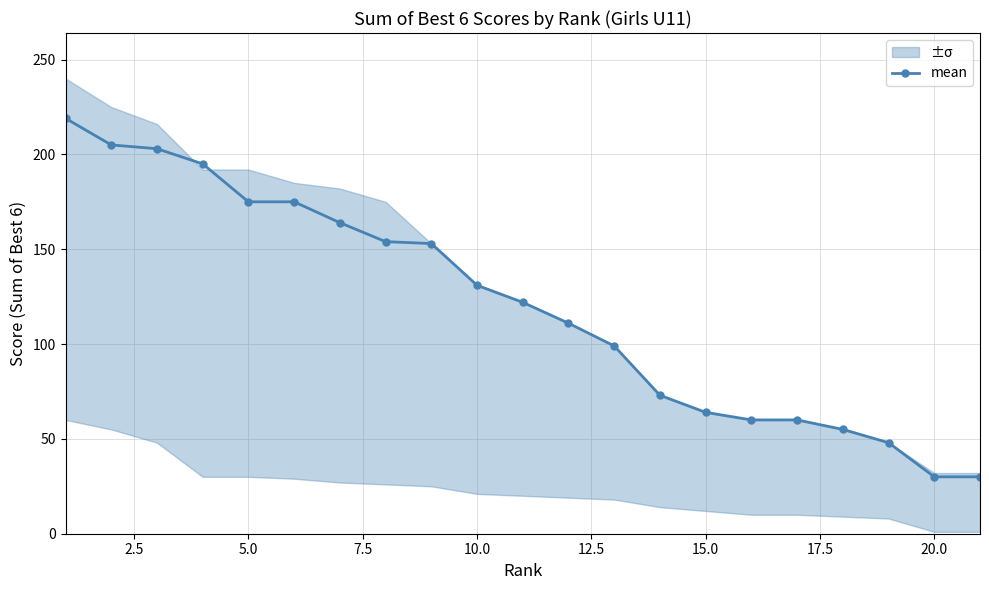

The value of mean at 15.0 is 26. True or false?

False